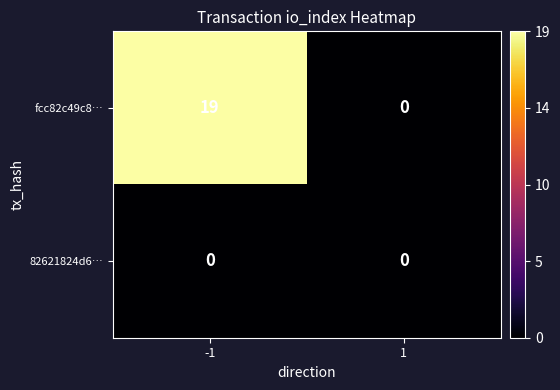

Which series has the largest total across all categories?

fcc82c49c8…